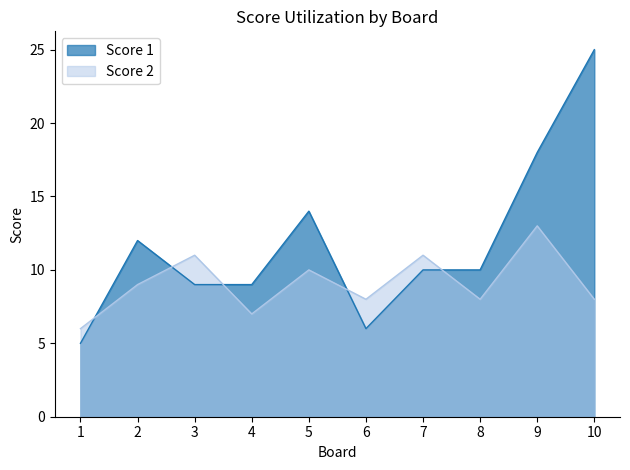

How many lines are shown in the chart?

2